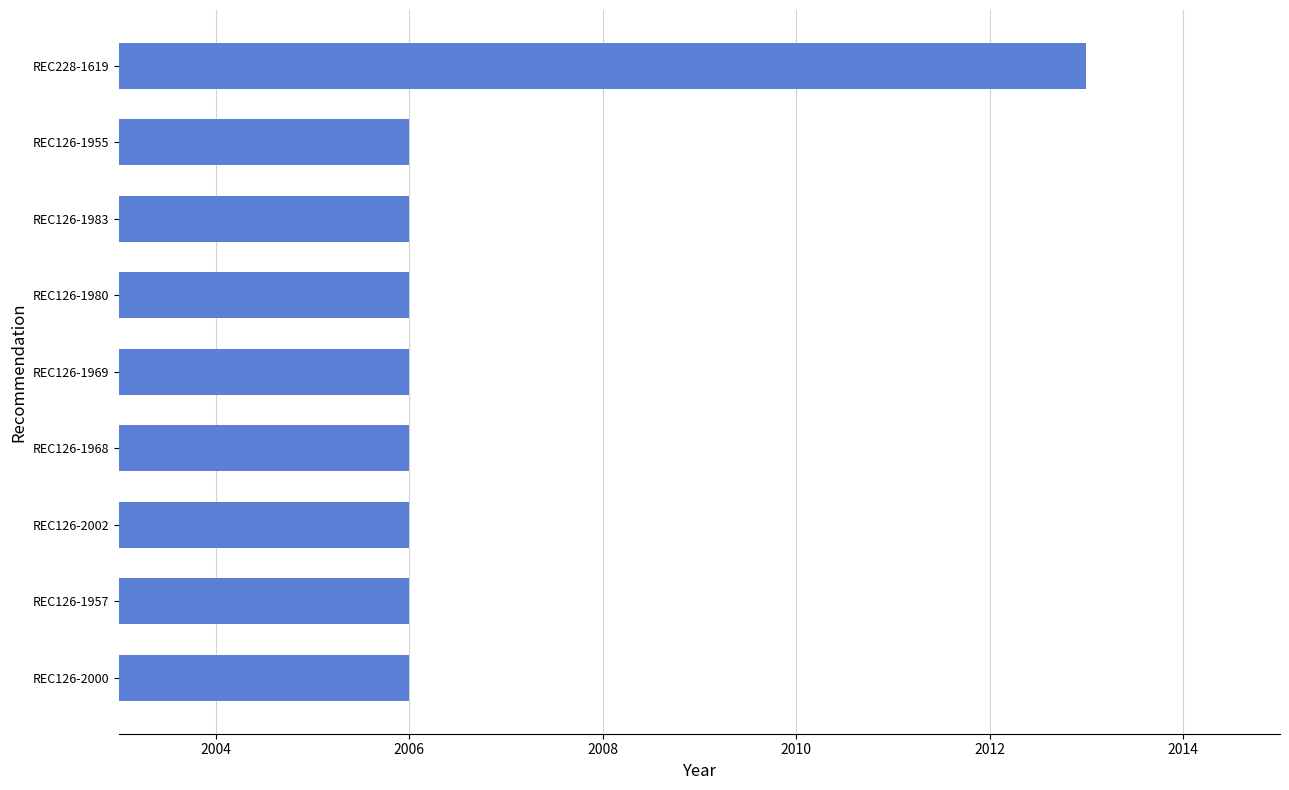

How many distinct data groups are displayed?

1